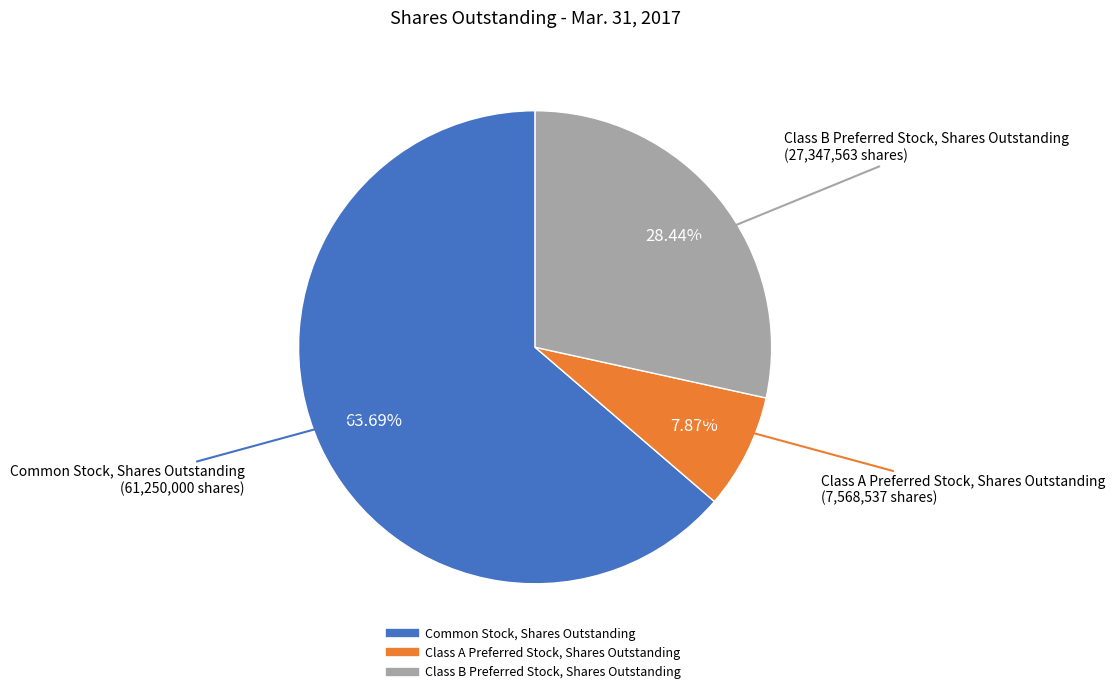

True or false: Common Stock, Shares Outstanding accounts for 52% of the total.

False